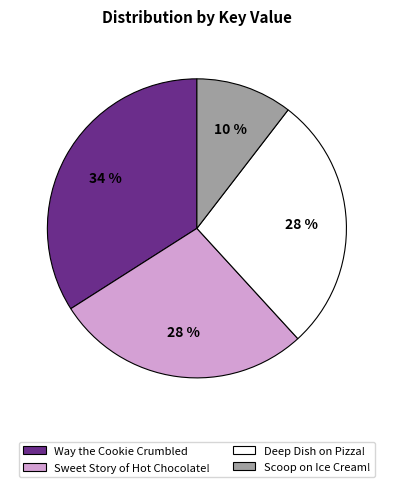

To the nearest percent, what is the average slice percentage?

25%